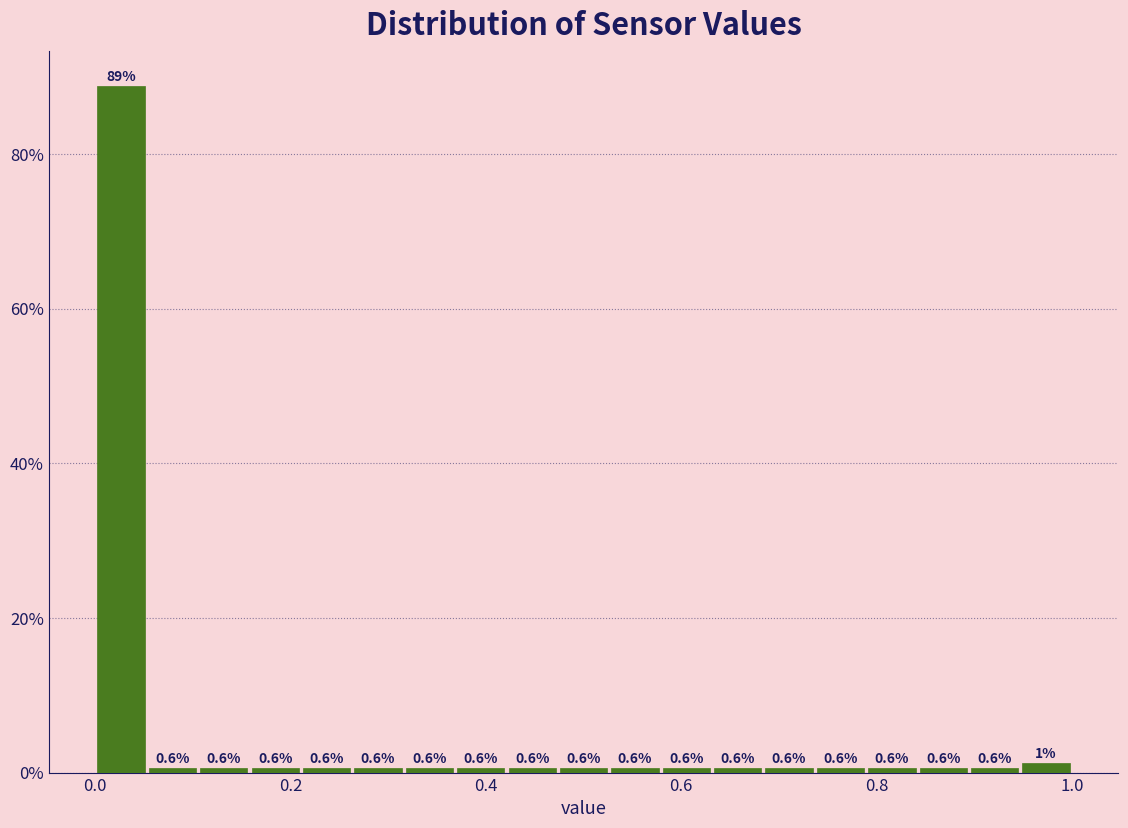

Around what value on the x-axis is the tallest bar? Give the approximate position of its centre, as read against the axis.

0.02